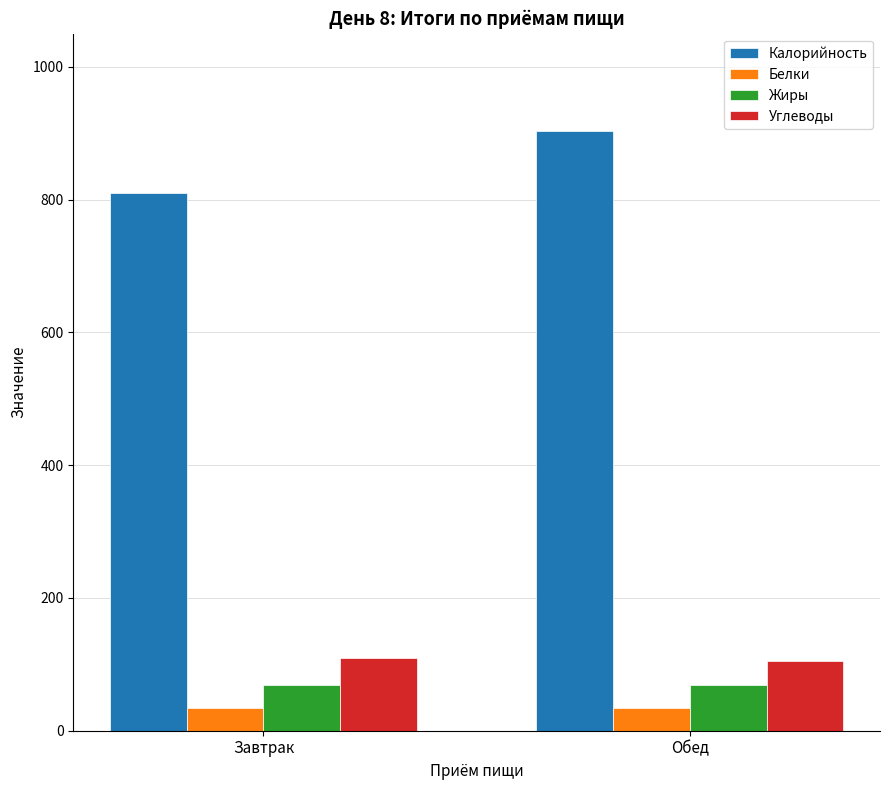

Read the Калорийность value at Завтрак.

809.9